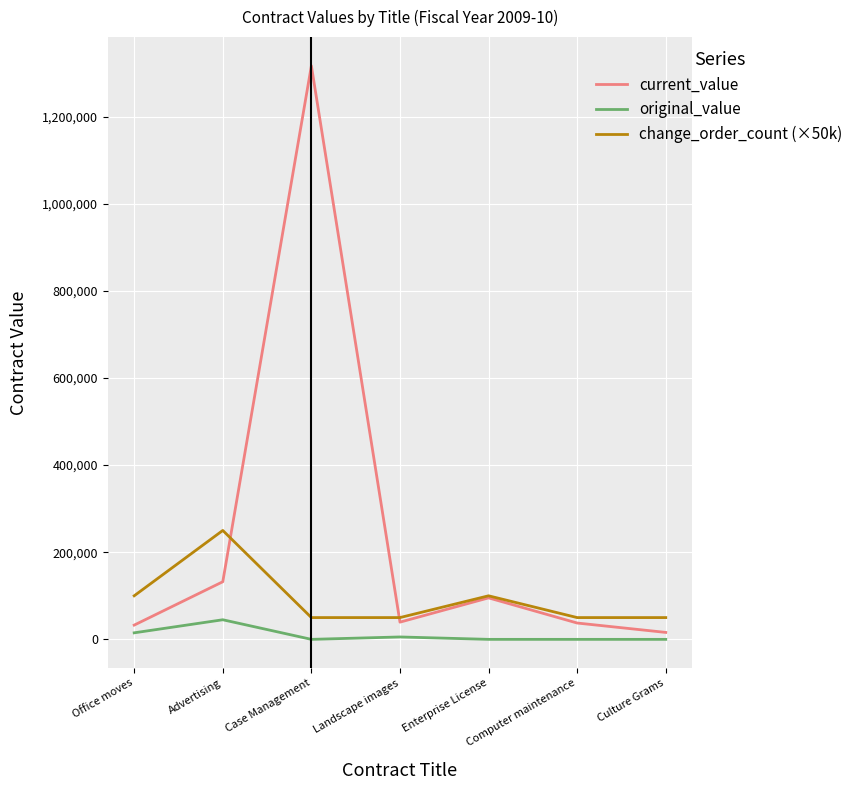

List the series in order of their overall mean, lowest first.

original_value, change_order_count (×50k), current_value